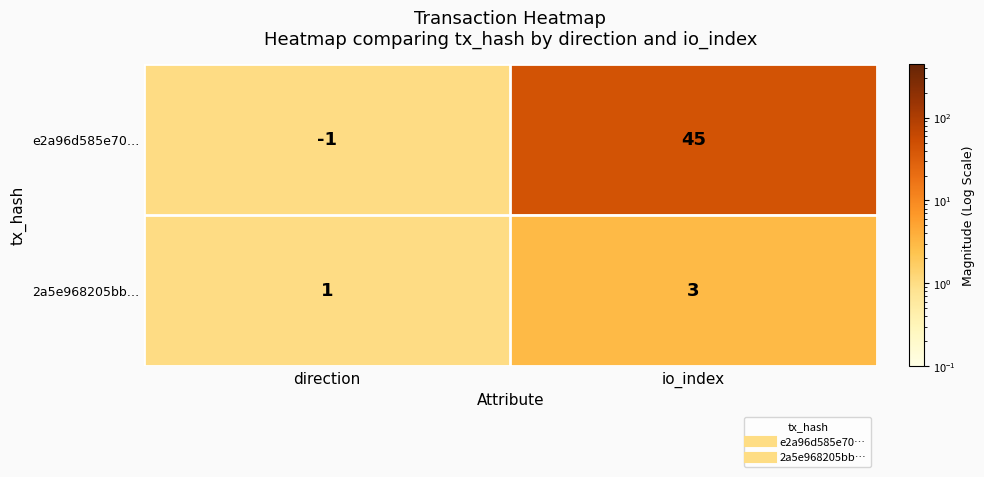

The value of e2a96d585e70… at io_index is 24. True or false?

False